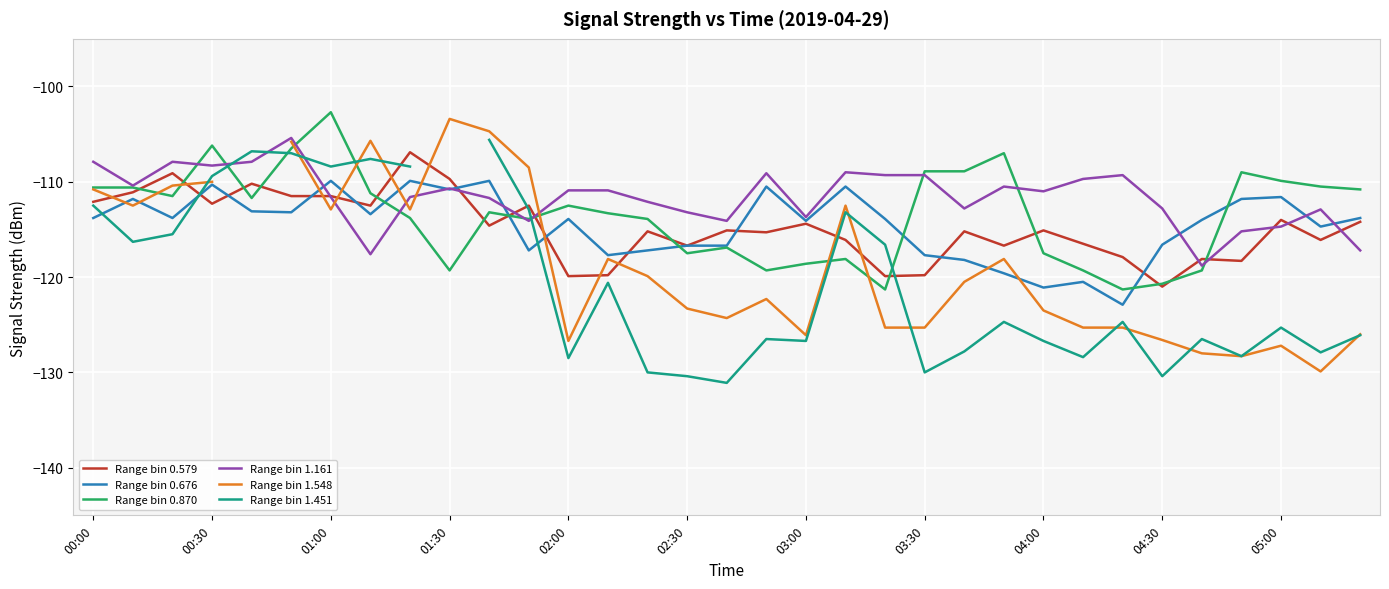

How many intersections are there between Range bin 1.451 and Range bin 1.161?

4